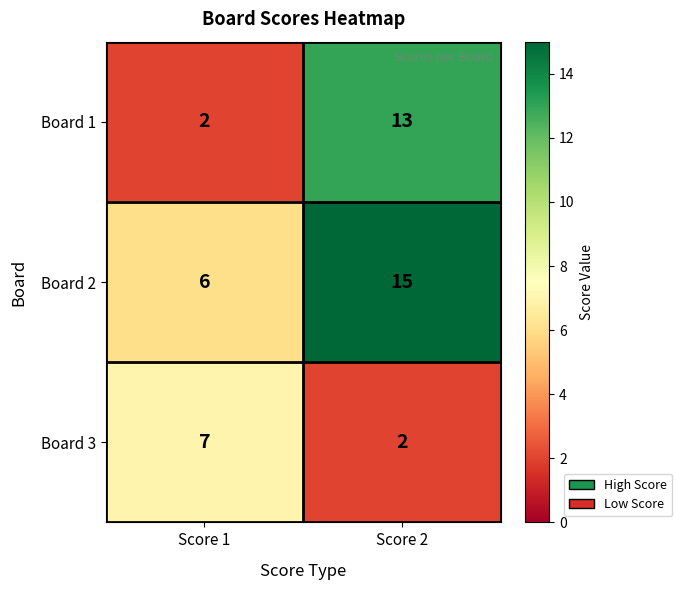

At which category does the chart reach its peak across all series?

Score 2